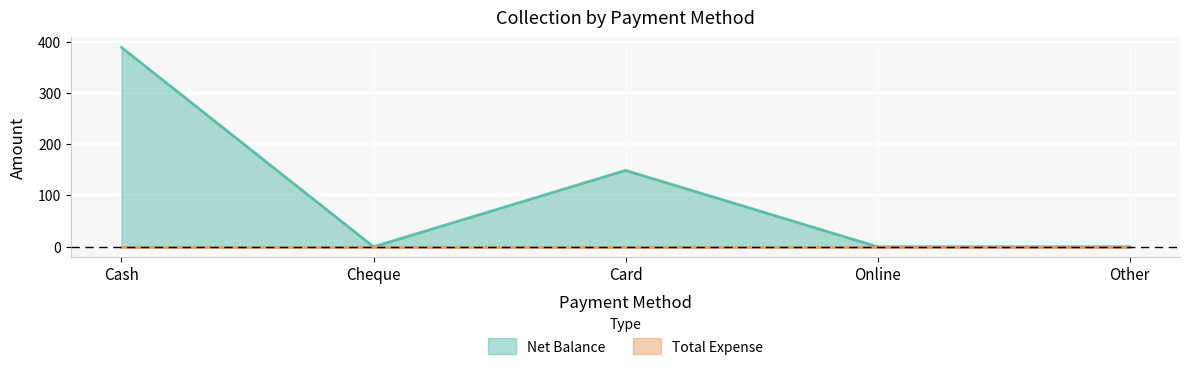

At which label is the value closest to 194?

Card